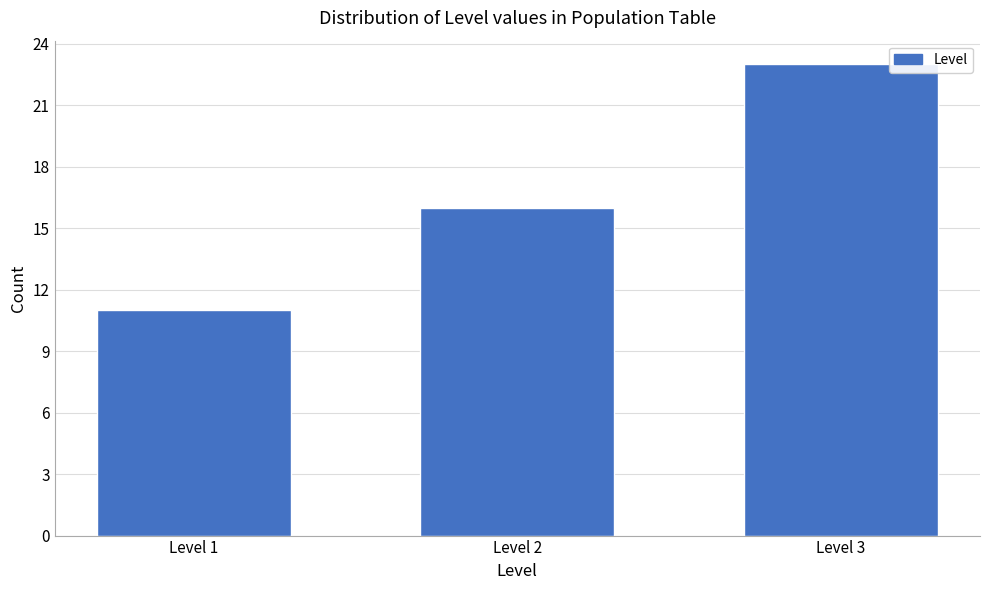

Reading right to left, transcribe all the data shown in this chart.

23	16	11